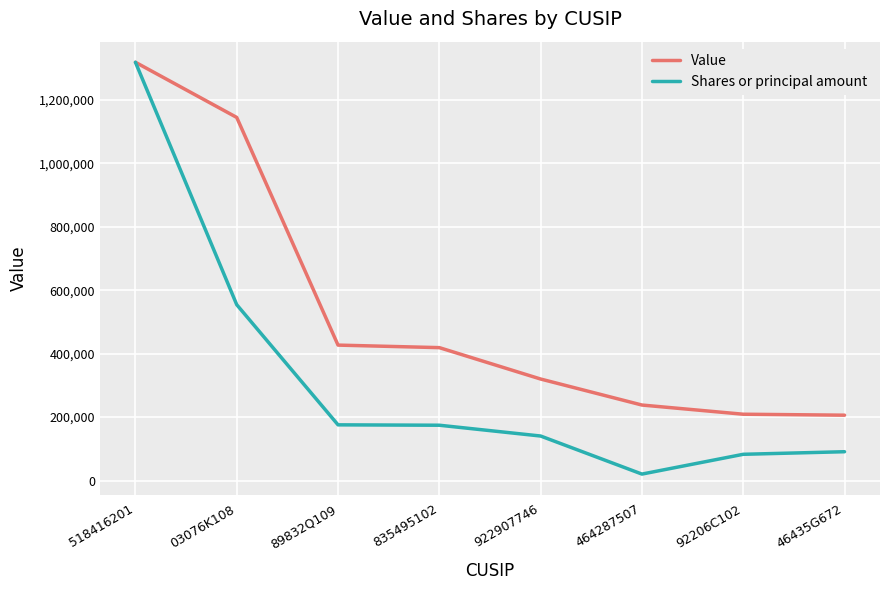

How many values in the Shares or principal amount series are below 174325?

4